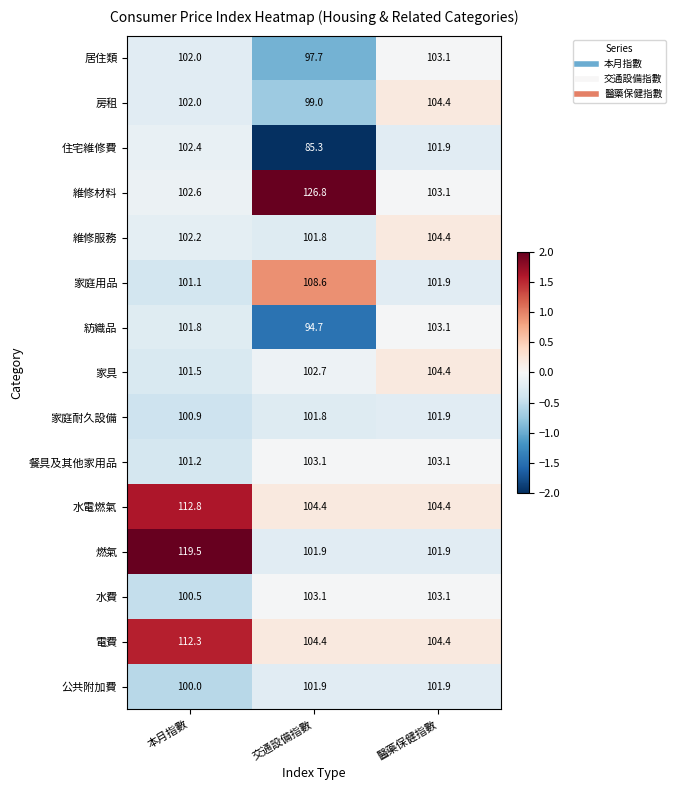

At which category is the sum across all series the highest?

本月指數